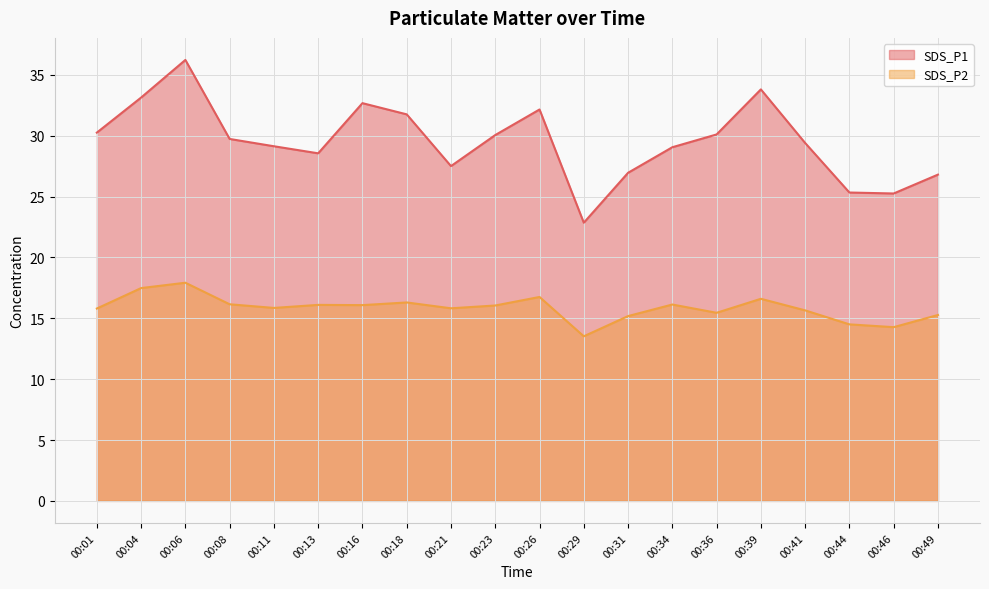

Which series has the widest spread of values?

SDS_P1